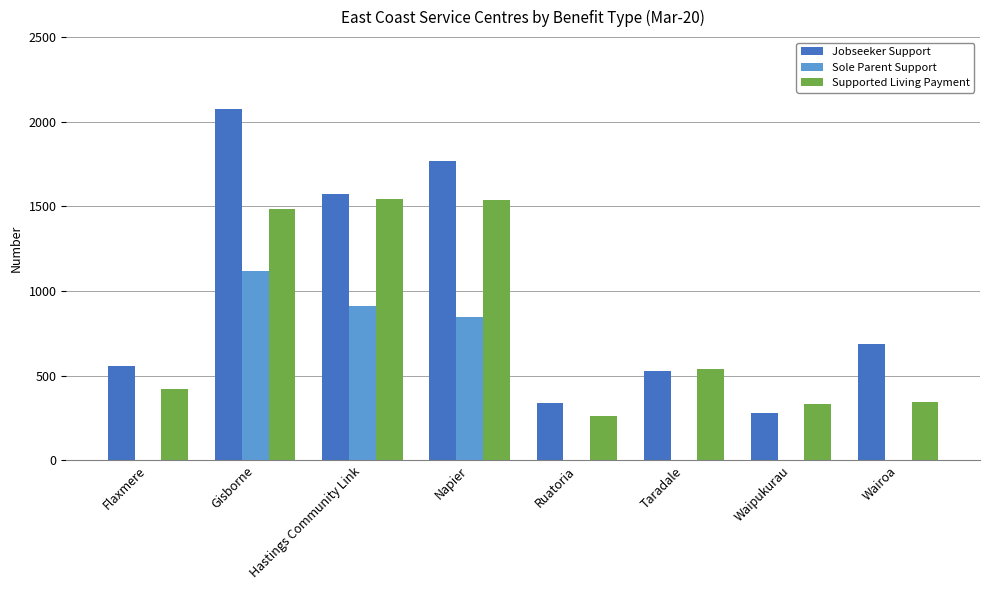

Is it true that Jobseeker Support equals 476 at Ruatoria?

False